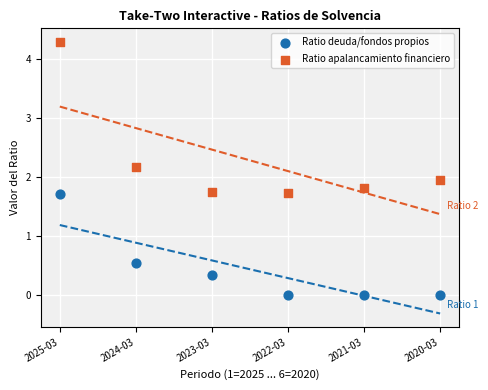

Which series reaches the minimum Y coordinate?

Ratio deuda/fondos propios